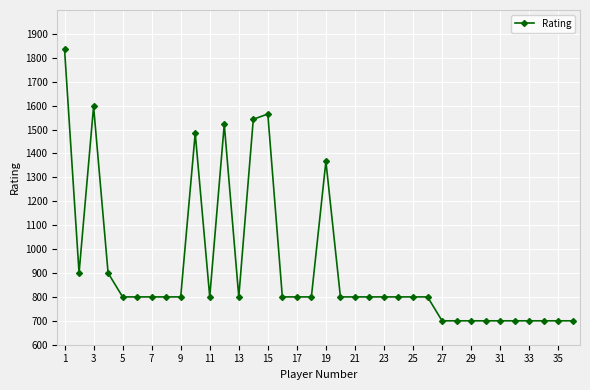

What is the smallest value displayed?

700